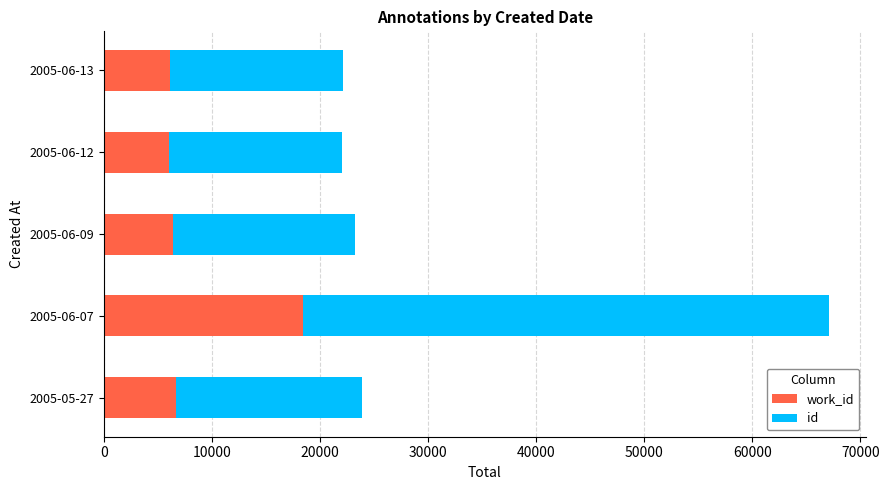

At which category is the sum across all series the highest?

2005-06-07